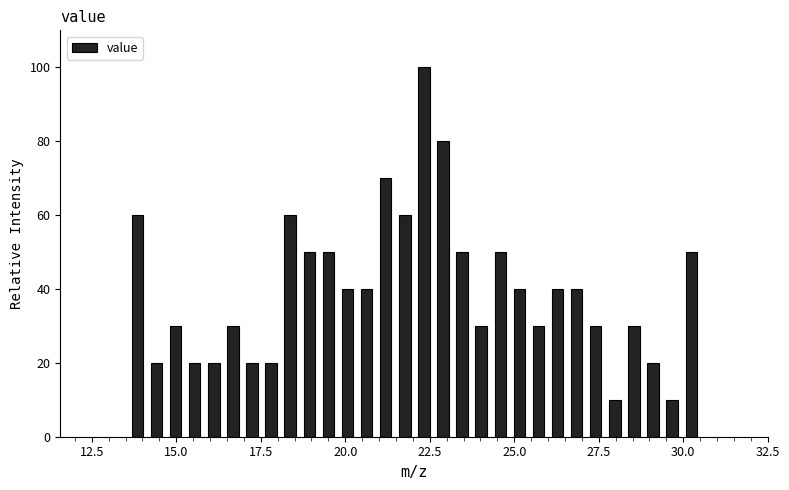

Around what value on the x-axis is the tallest bar? Give the approximate position of its centre, as read against the axis.

22.5